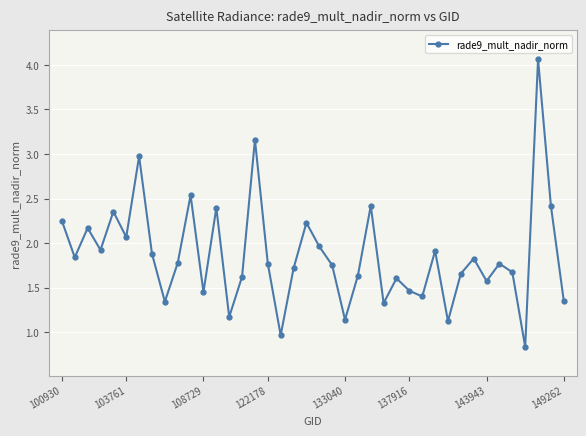

How many lines are shown in the chart?

1